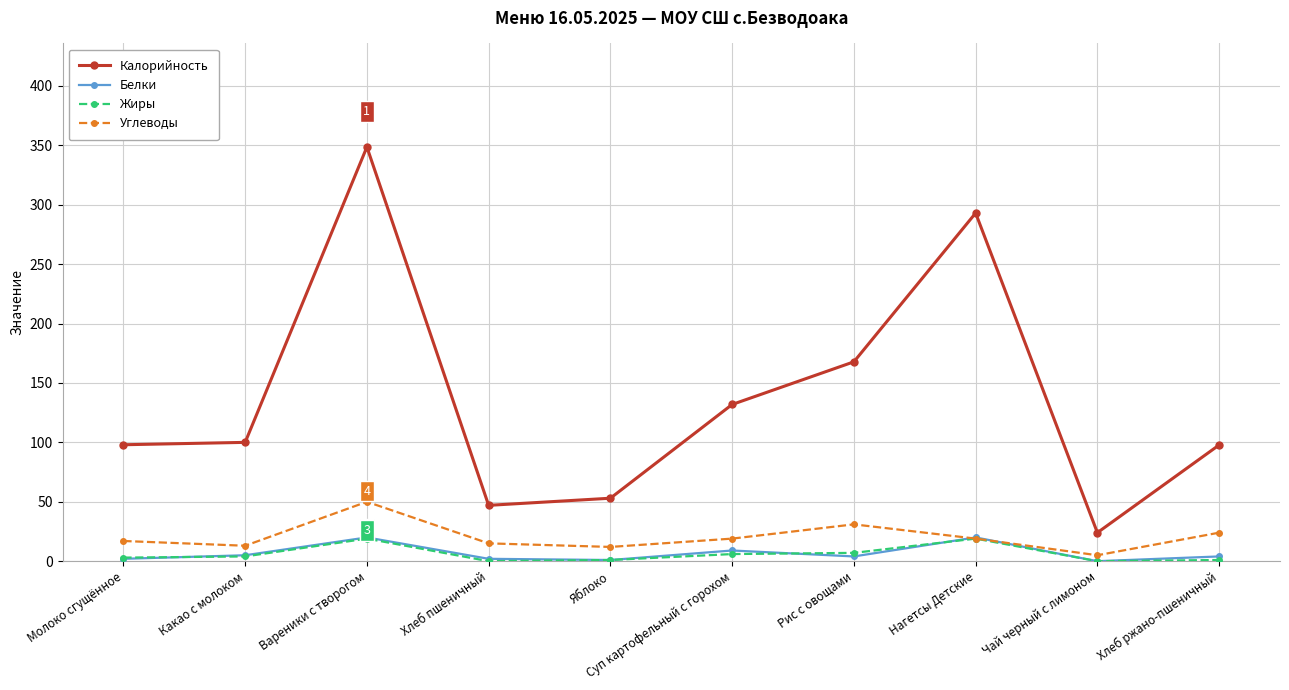

Which series has the largest total across all categories?

Калорийность